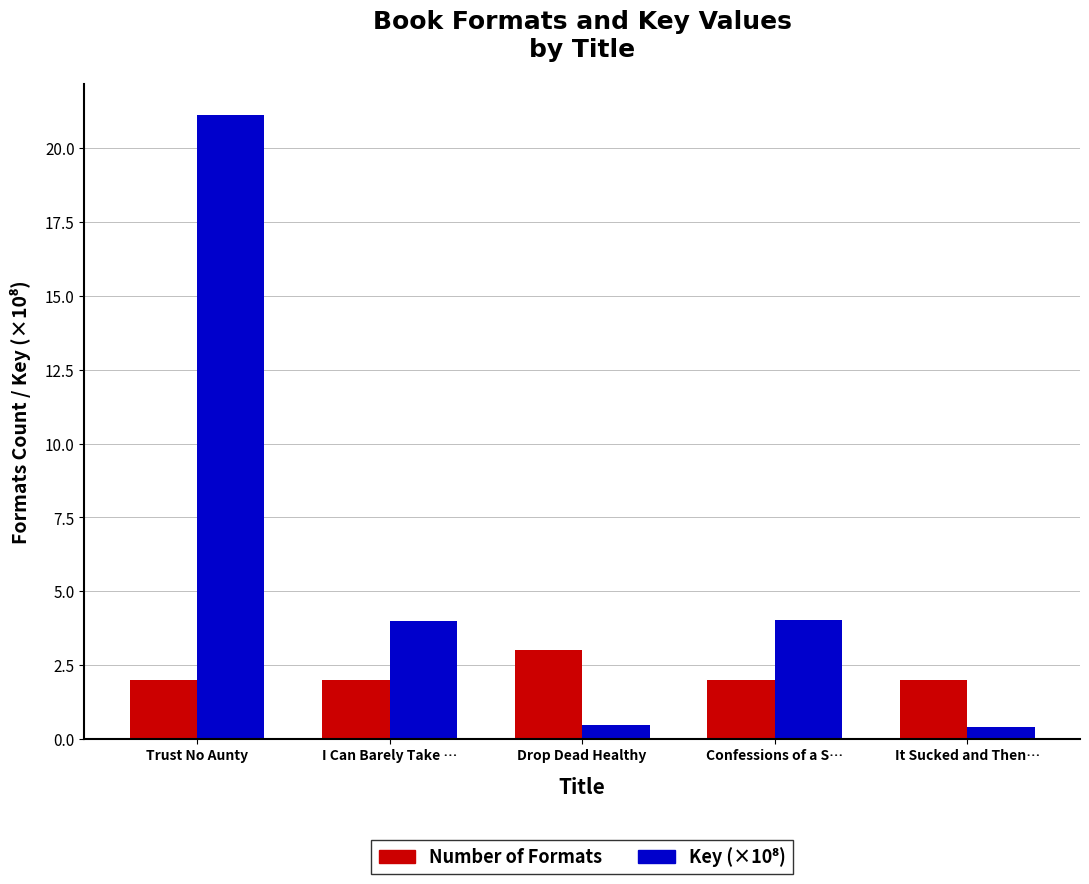

Which category has the highest value in the Number of Formats series?

Drop Dead Healthy